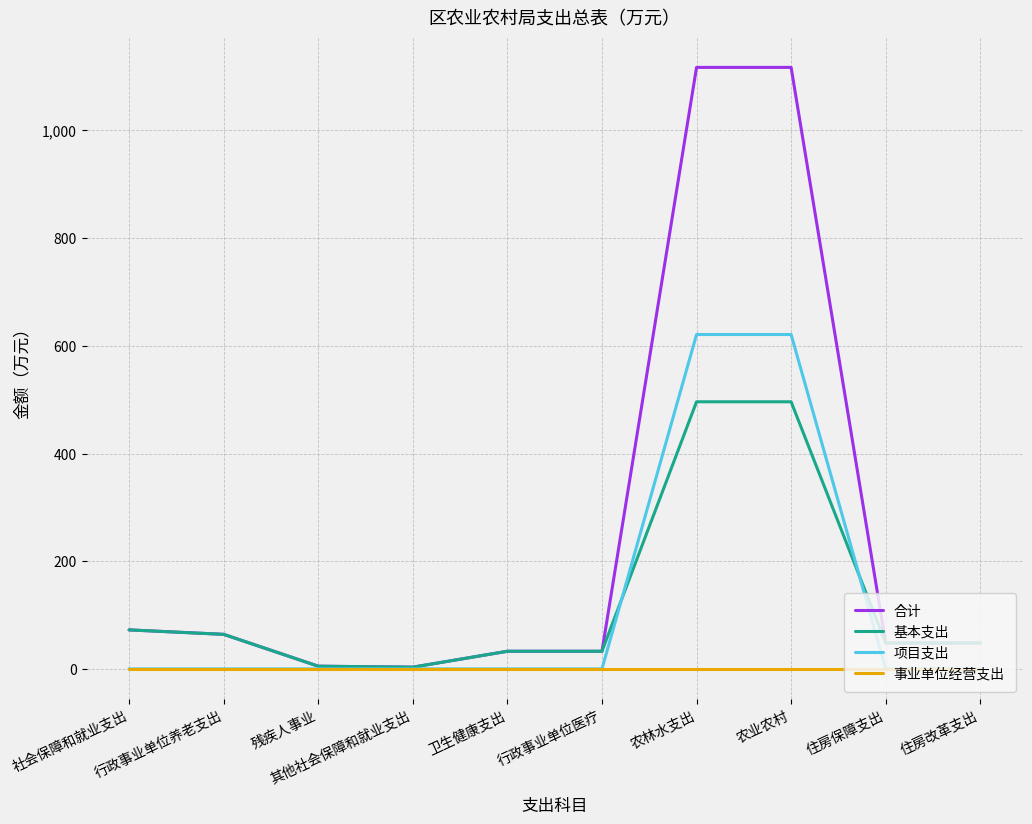

The value of 事业单位经营支出 at 其他社会保障和就业支出 is 0.0. True or false?

True